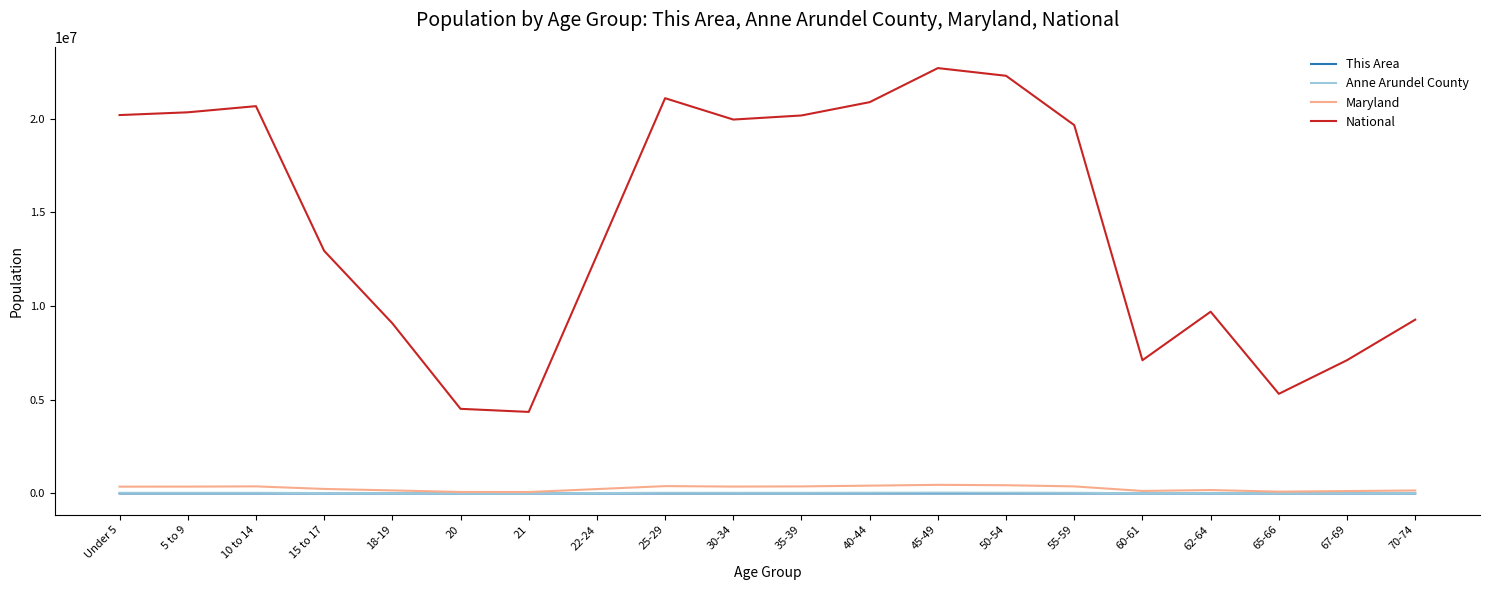

Between 40-44 and 65-66, which series saw the biggest shift?

National